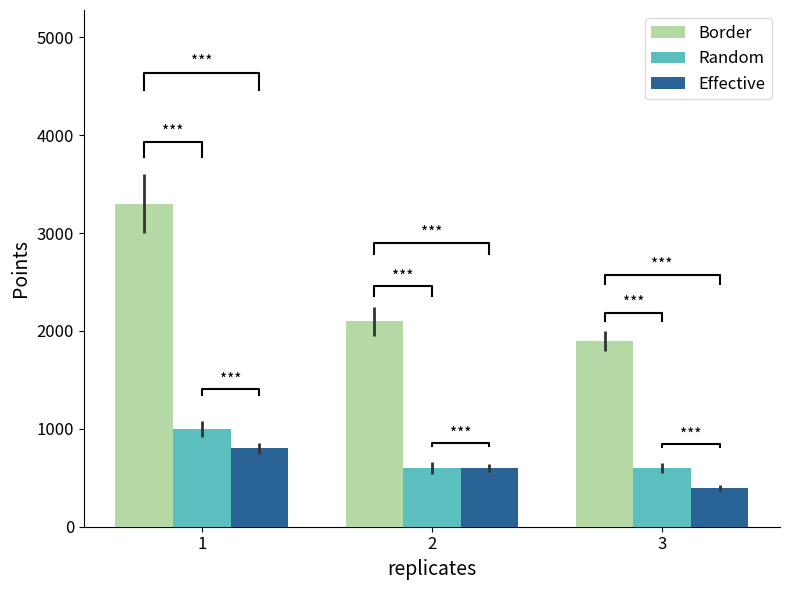

Are the bars grouped side by side (vs. stacked)?

Yes